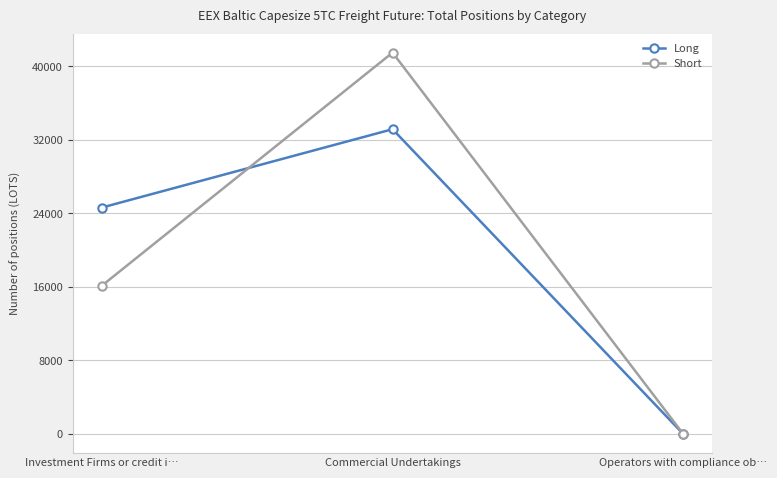

What are all the series names shown in the legend?

Long, Short